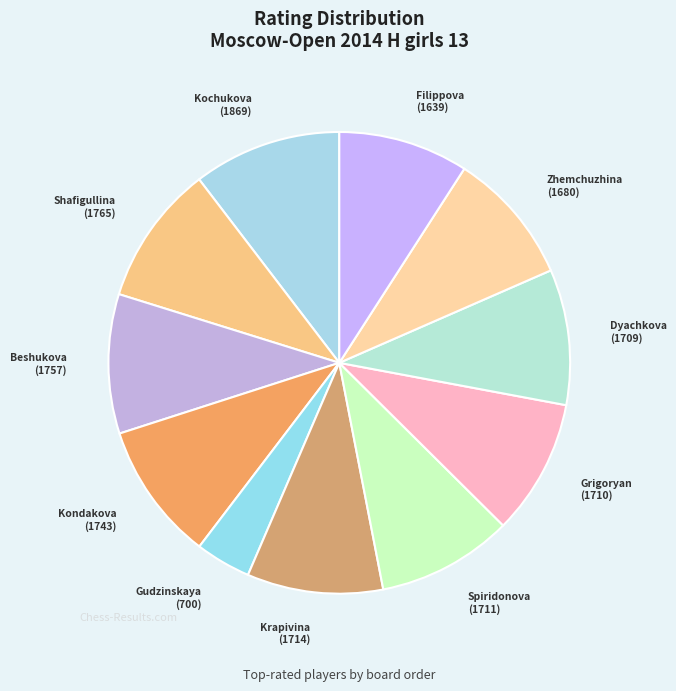

How many segments does this pie chart have?

11